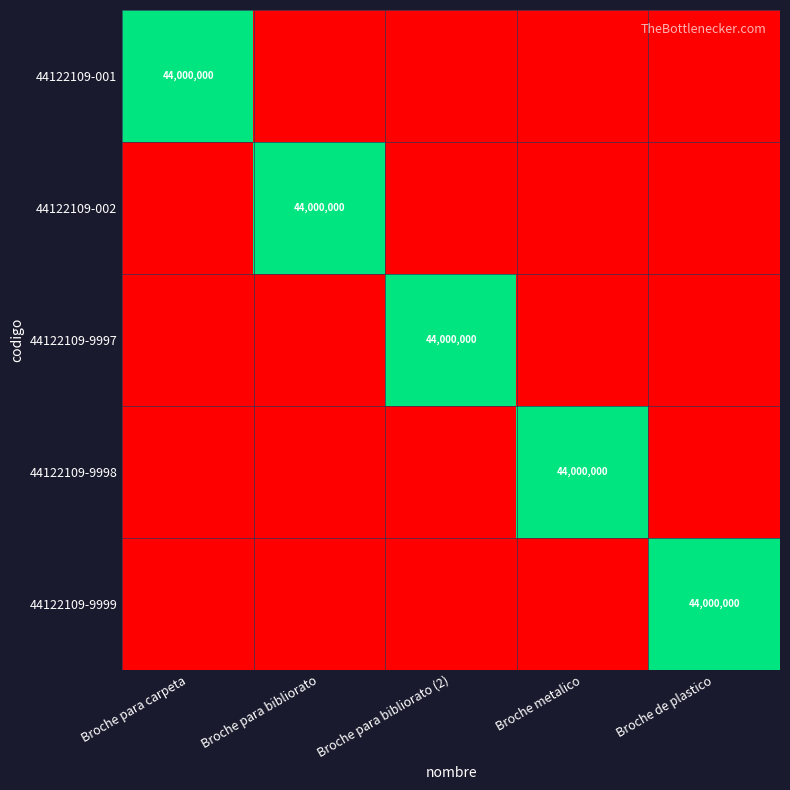

Is it true that 44122109-9998 equals 59719084 at Broche metalico?

False